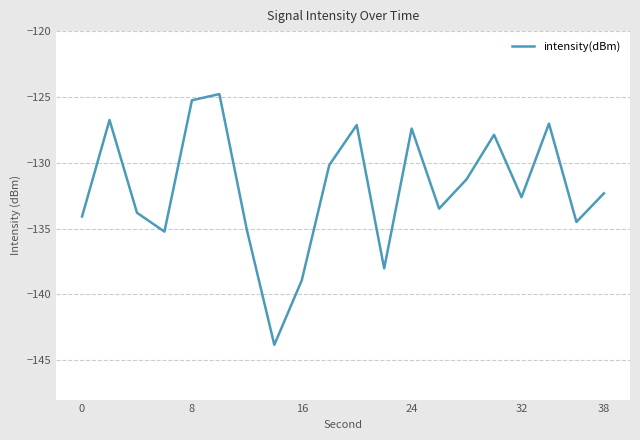

What is the maximum value shown in the chart?

-124.8